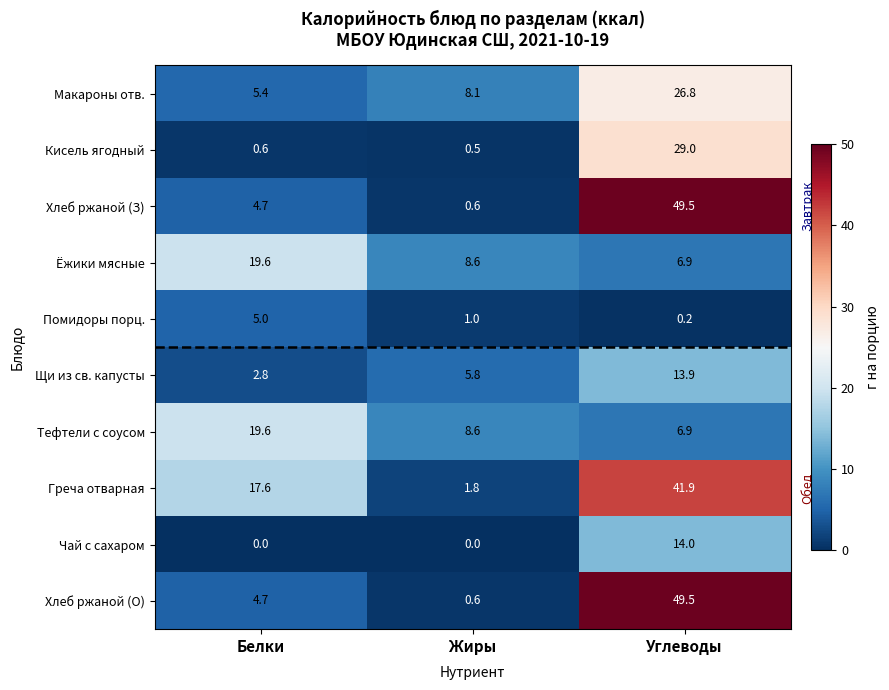

The Тефтели с соусом series shows 8.6 at Жиры. True or false?

True